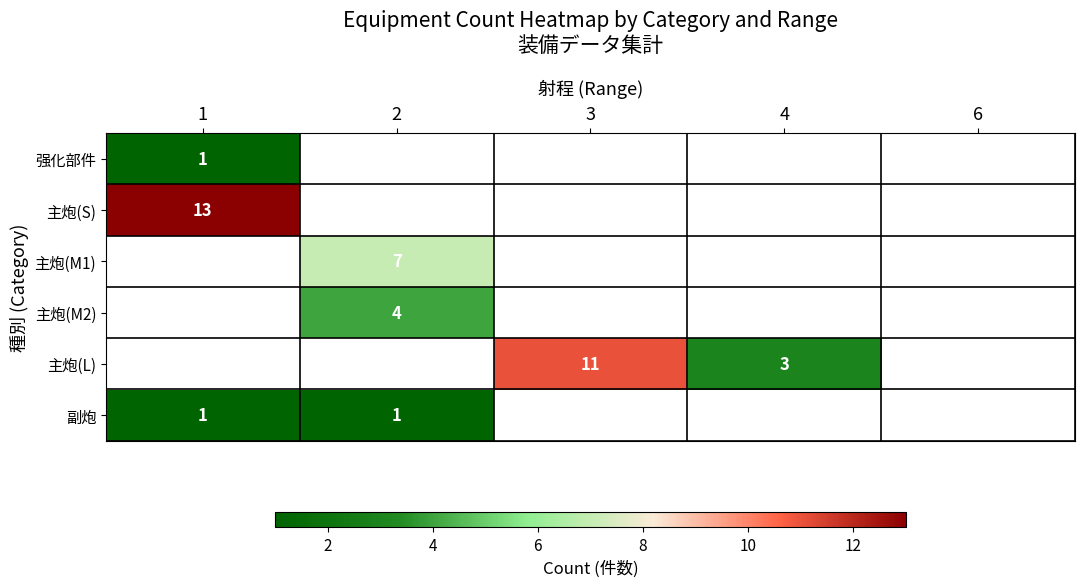

Which category has the lowest value across all series?

1